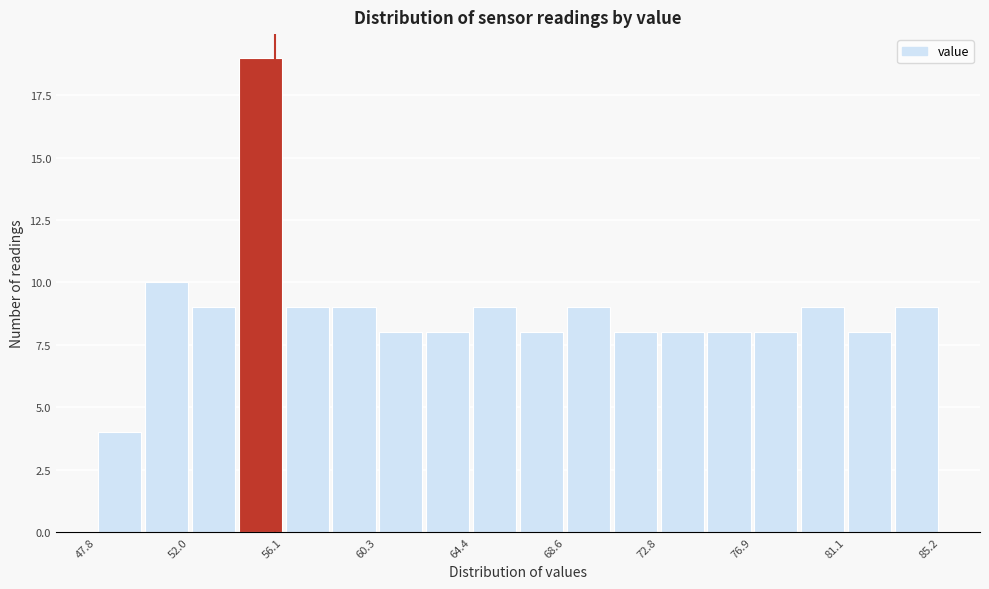

Reading left to right, list every bar in this chart as the range it spans on the x-axis followed by its height. Neither the bar edges nor the heights are printed on the chart, so give them approximately, as read against the axes.

48.0 to 50.0: 4
50.0 to 52.0: 10
52.0 to 54.0: 9
54.0 to 56.0: 19
56.0 to 58.0: 9
58.0 to 60.5: 9
60.5 to 62.5: 8
62.5 to 64.5: 8
64.5 to 66.5: 9
66.5 to 68.5: 8
68.5 to 70.5: 9
70.5 to 73.0: 8
73.0 to 75.0: 8
75.0 to 77.0: 8
77.0 to 79.0: 8
79.0 to 81.0: 9
81.0 to 83.0: 8
83.0 to 85.0: 9